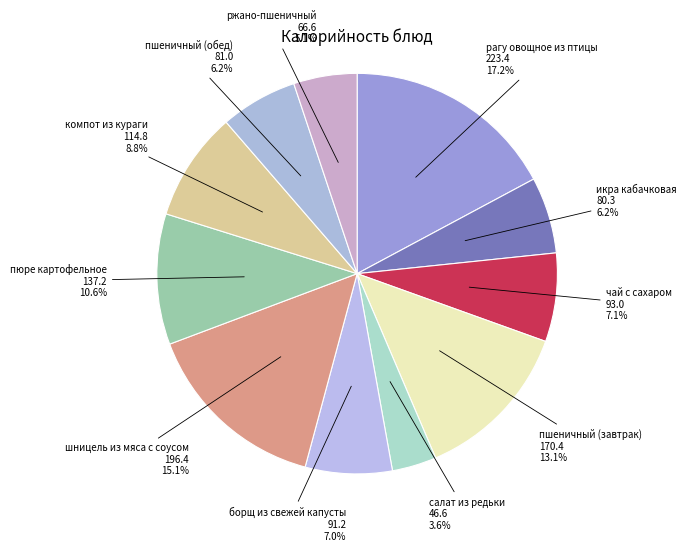

Count the number of slices in the pie.

11